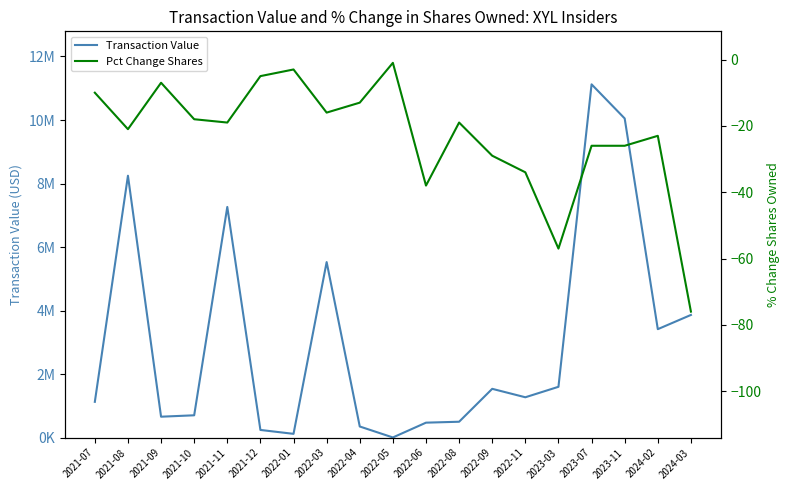

True or false: Transaction Value and Pct Change Shares cross at least once.

False